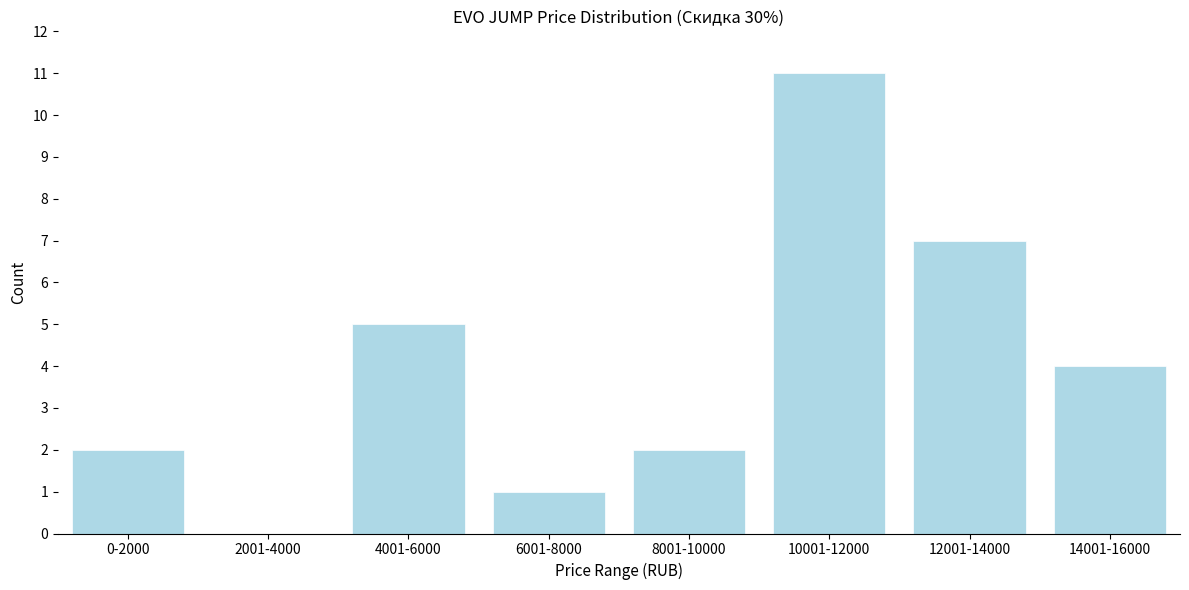

Reading left to right, transcribe all the data shown in this chart.

0-2000=2	2001-4000=0	4001-6000=5	6001-8000=1	8001-10000=2	10001-12000=11	12001-14000=7	14001-16000=4